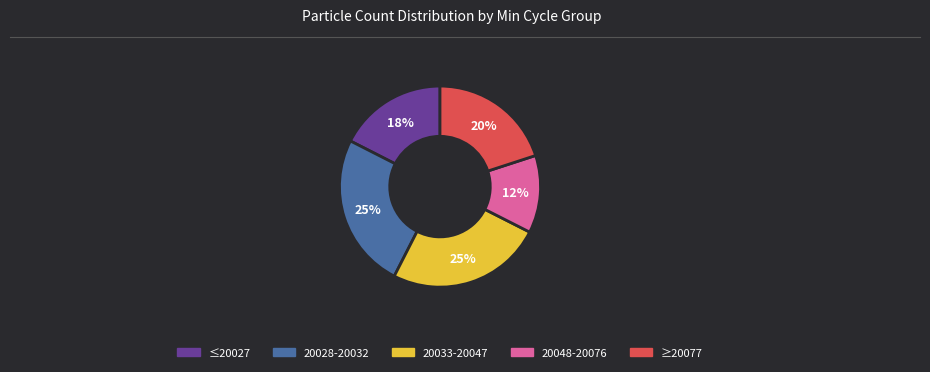

Is there any slice that represents more than half of the pie?

No